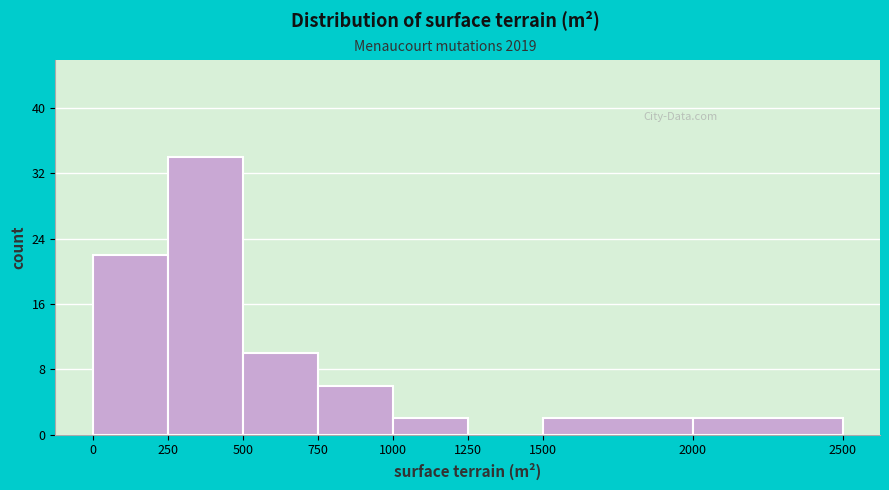

How tall is the bar that spans 250 to 500 on the x-axis? The values are not printed on the chart, so give them approximately, as read against the axis.

34